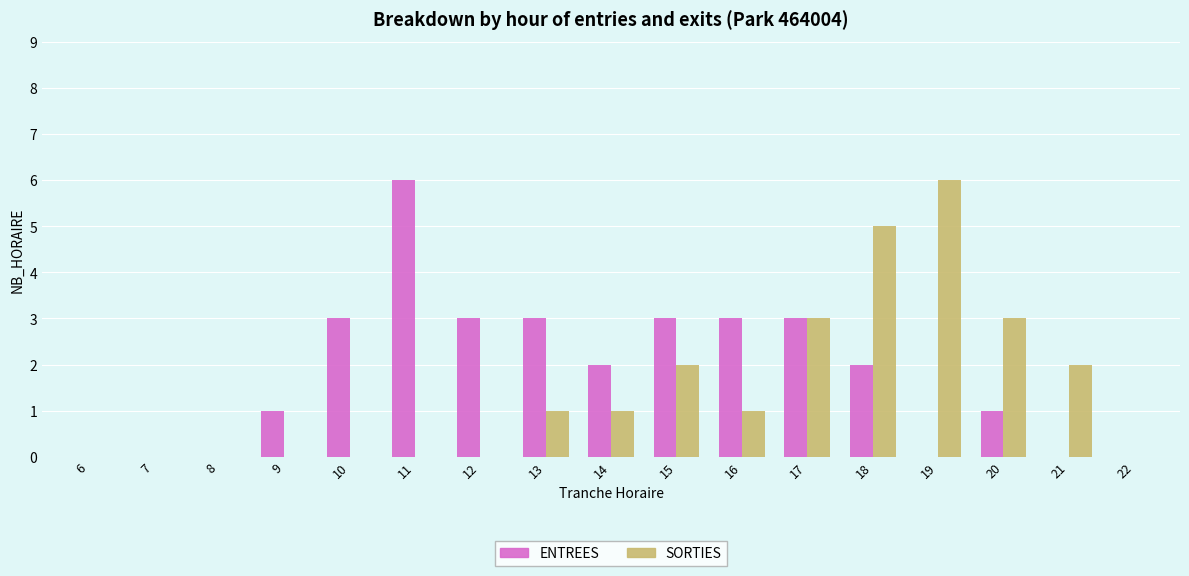

Is the value of SORTIES at 19 greater than the value of ENTREES at 10?

Yes